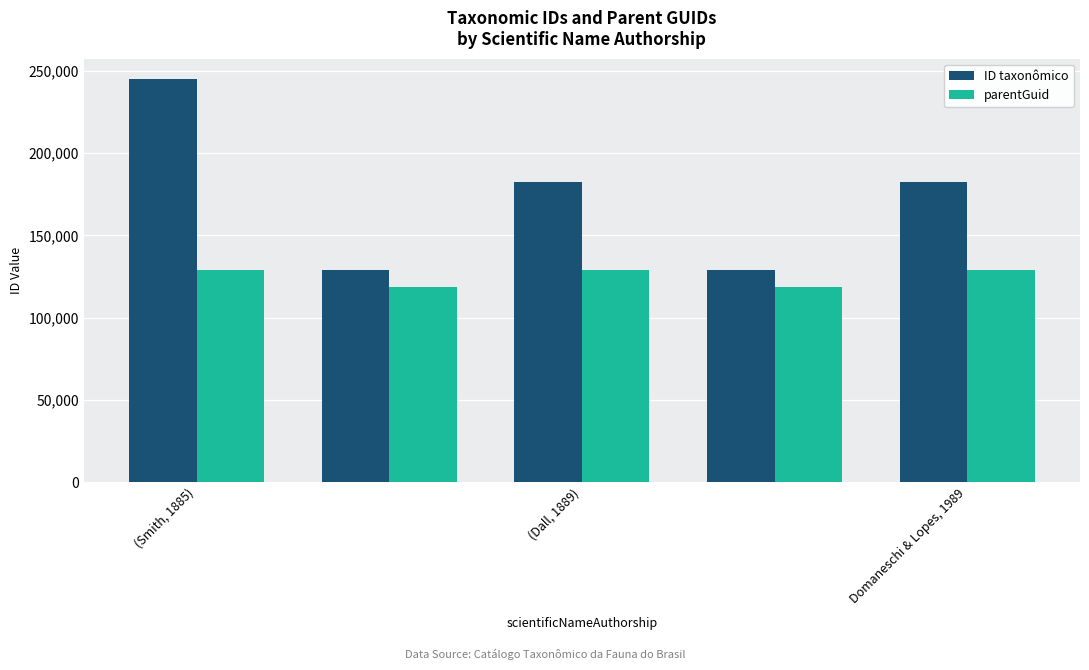

What is the sum of all ID taxonômico values?

868198